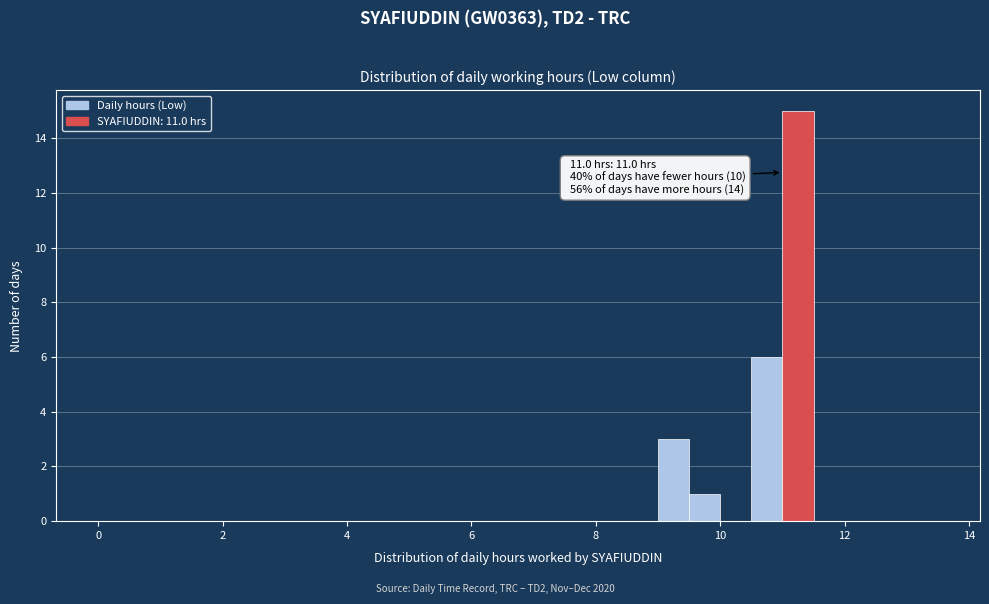

Read against the x-axis, roughly where is the centre of the tallest bar?

11.2